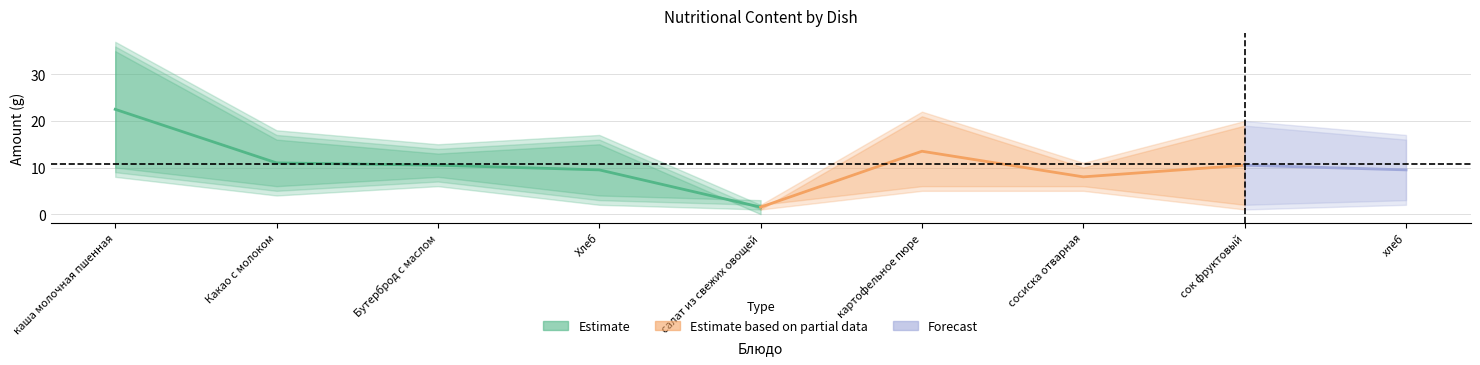

At which label does Углеводы reach its peak?

каша молочная пшенная